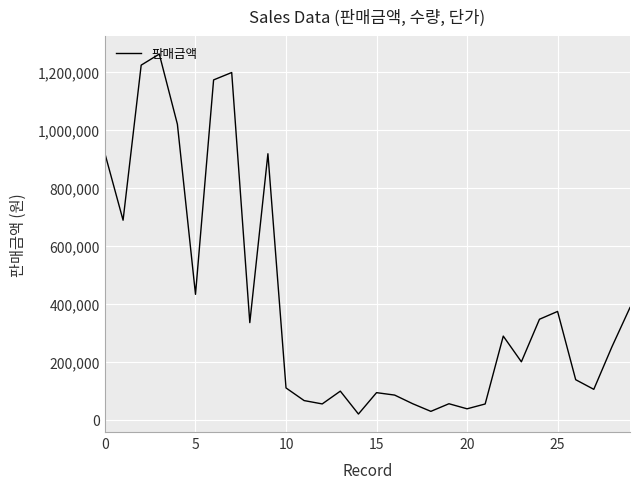

What is the maximum value shown in the chart?

1262250